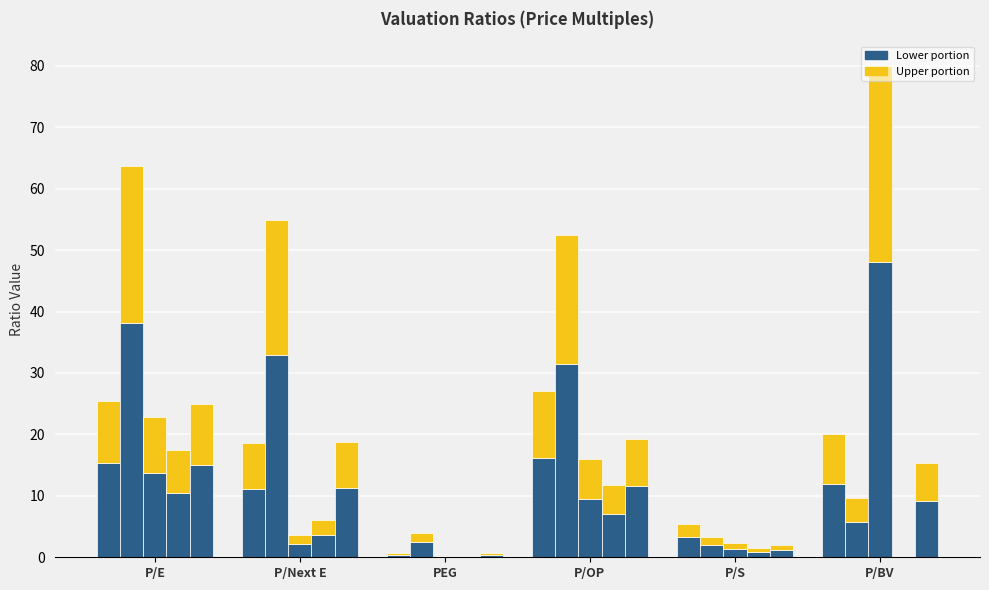

Count the number of categories in the chart.

6